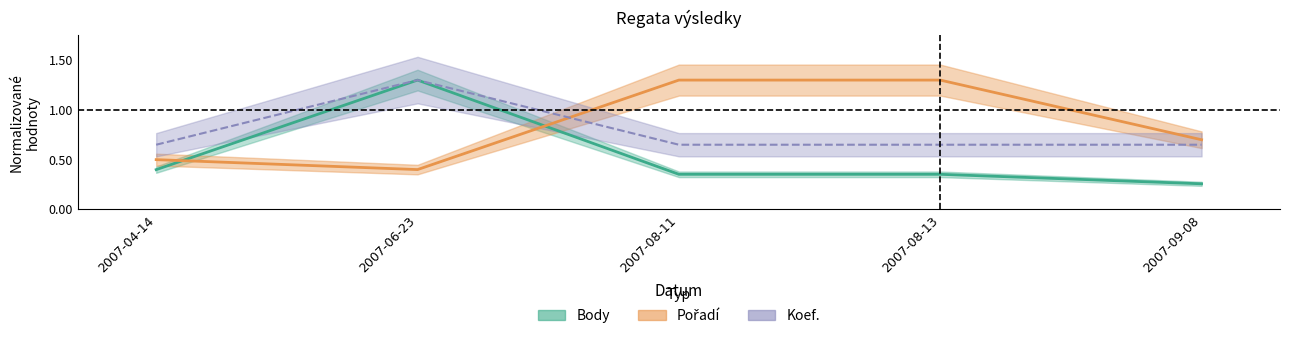

What is the difference between the Body values at 2007-09-08 and 2007-06-23?

1.0